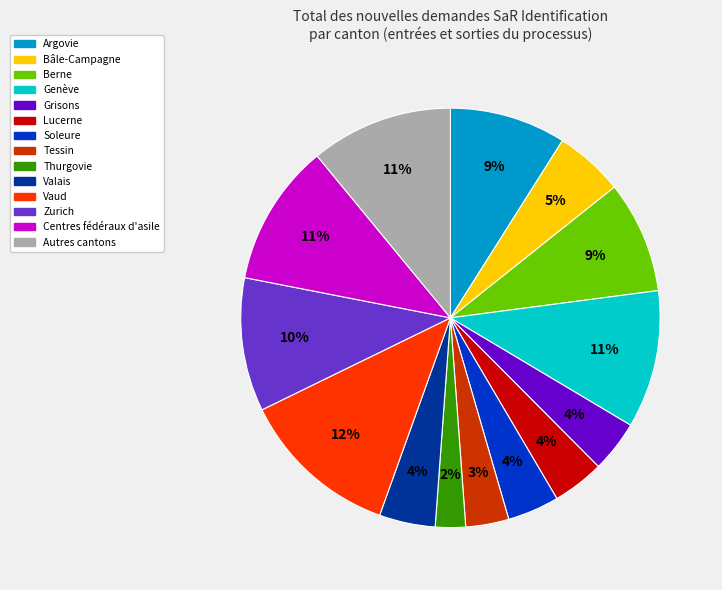

Does any single category account for the majority?

No